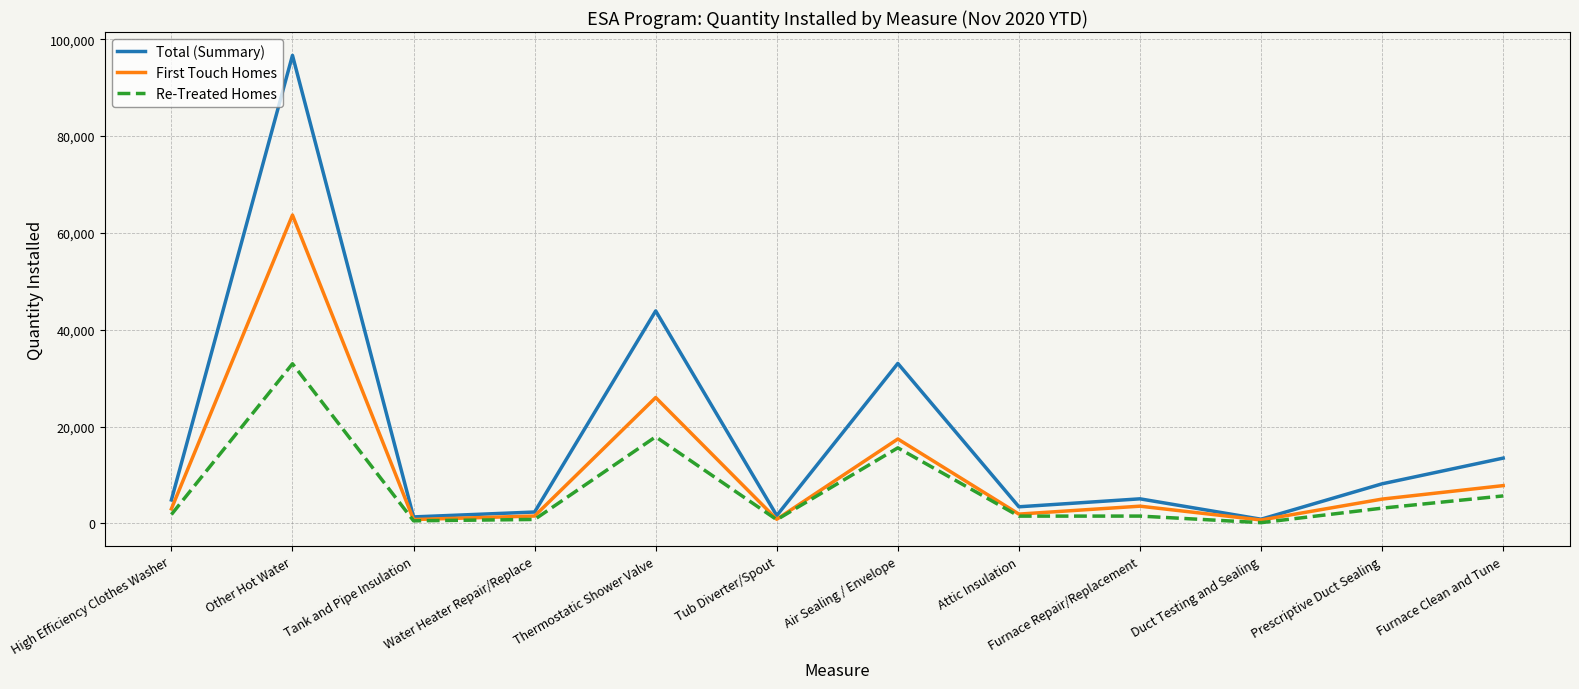

What is the difference between the maximum and minimum values in the Total (Summary) series?

95791